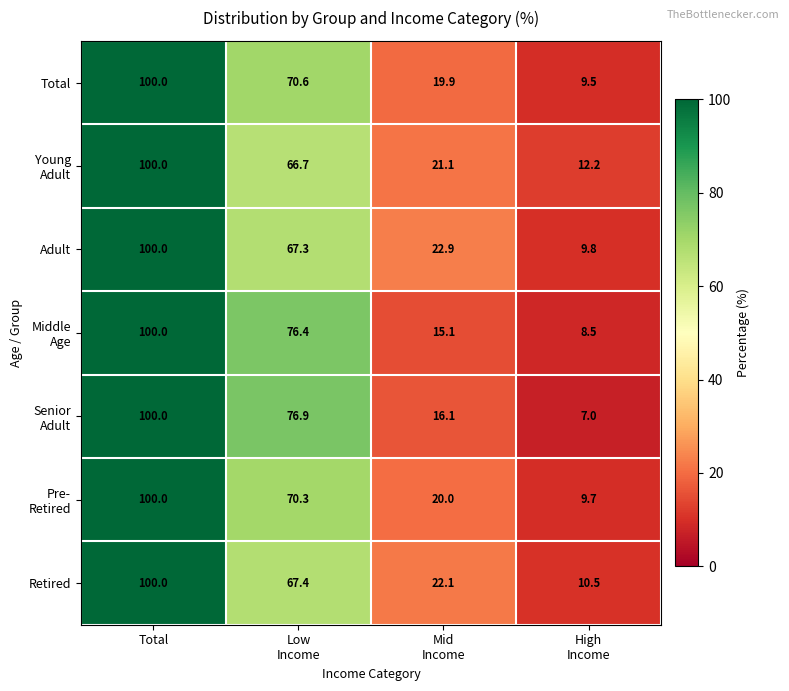

At which category is the sum across all series the highest?

Total